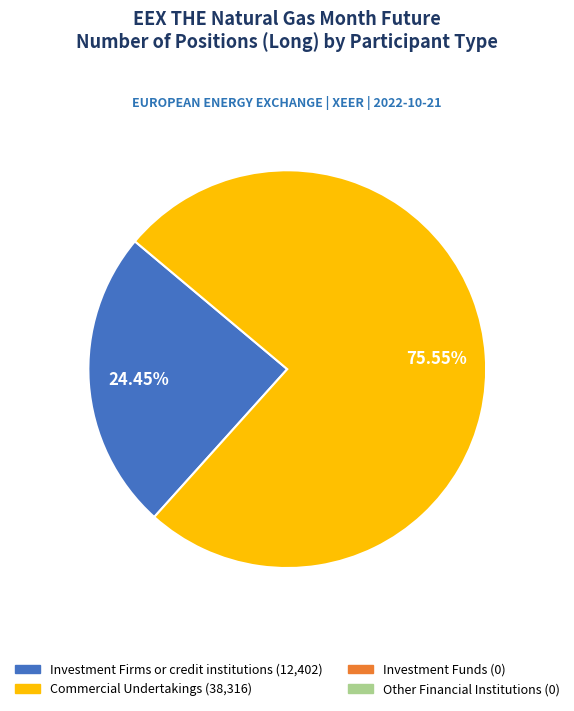

To the nearest percent, what is the average slice percentage?

50%